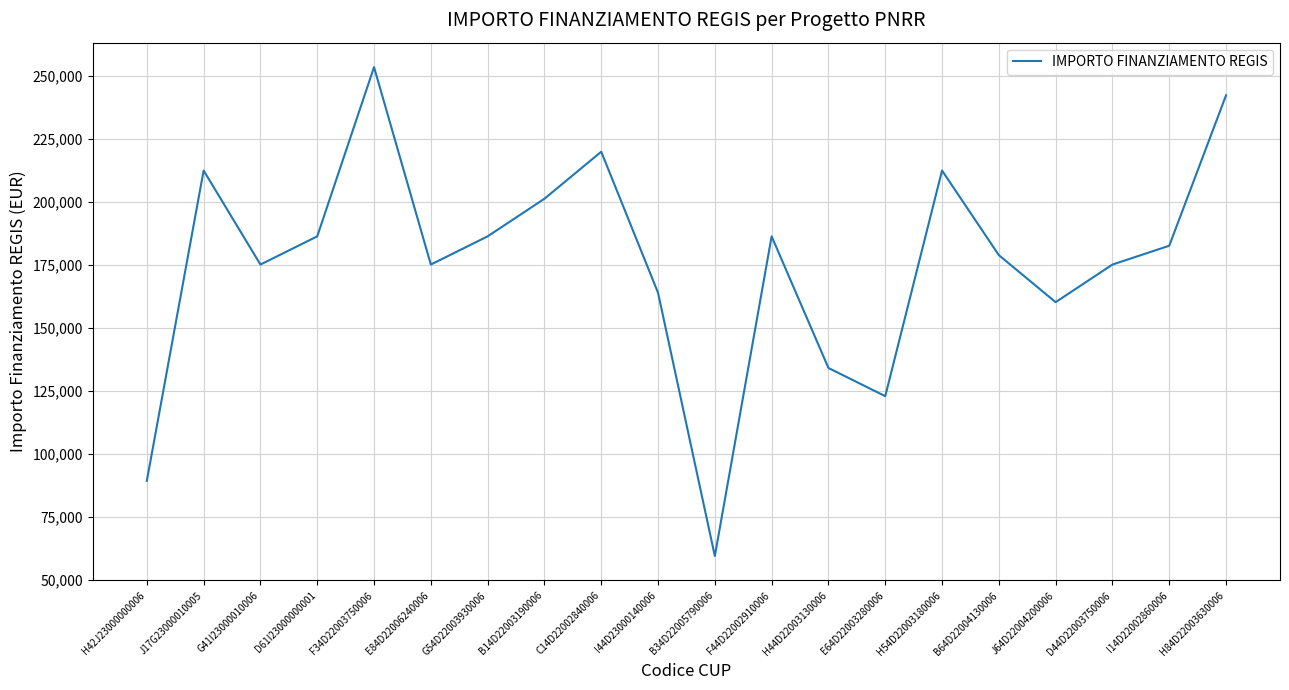

Between E84D22006240006 and I14D22002860006, which is larger?

I14D22002860006